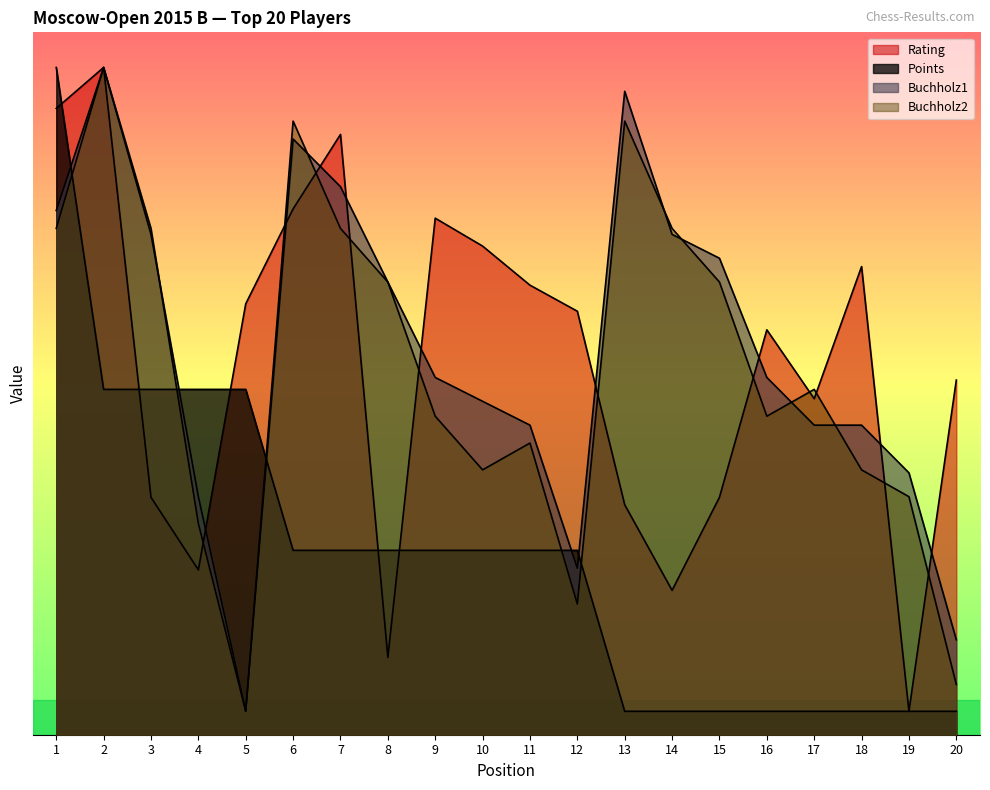

What is the value of the Buchholz2 point at the 15th from the left?

38.7